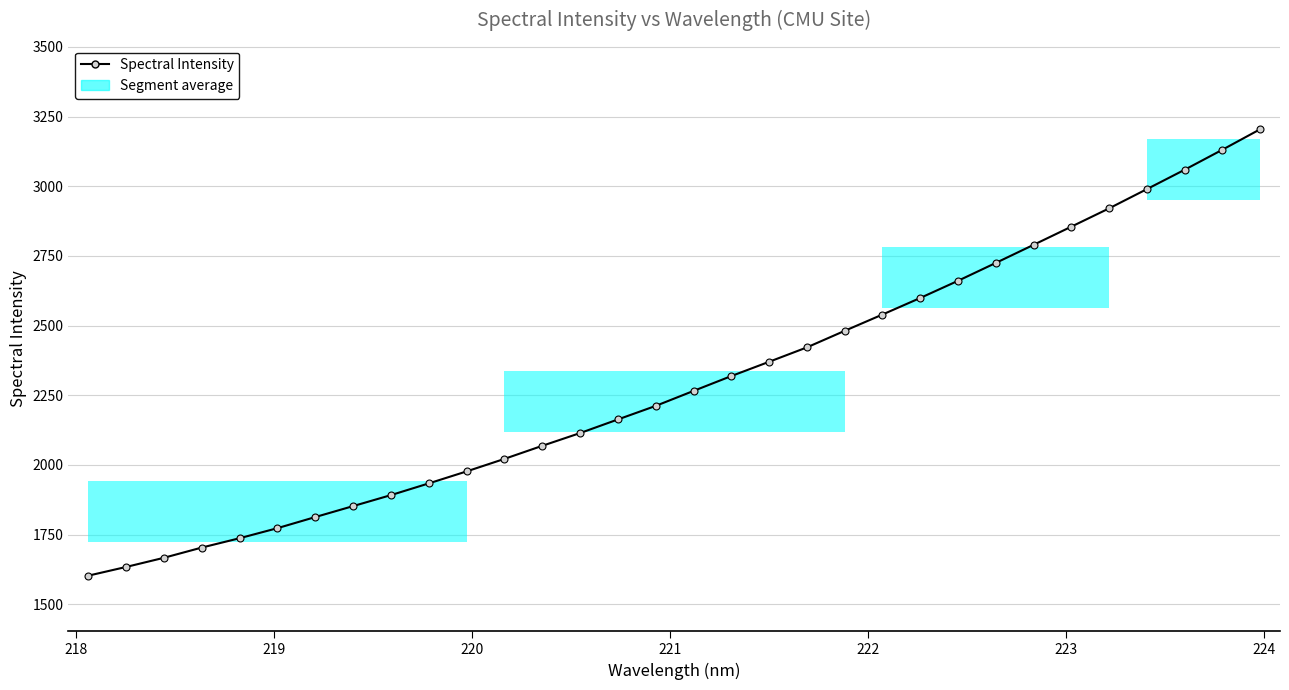

How many lines are shown in the chart?

1